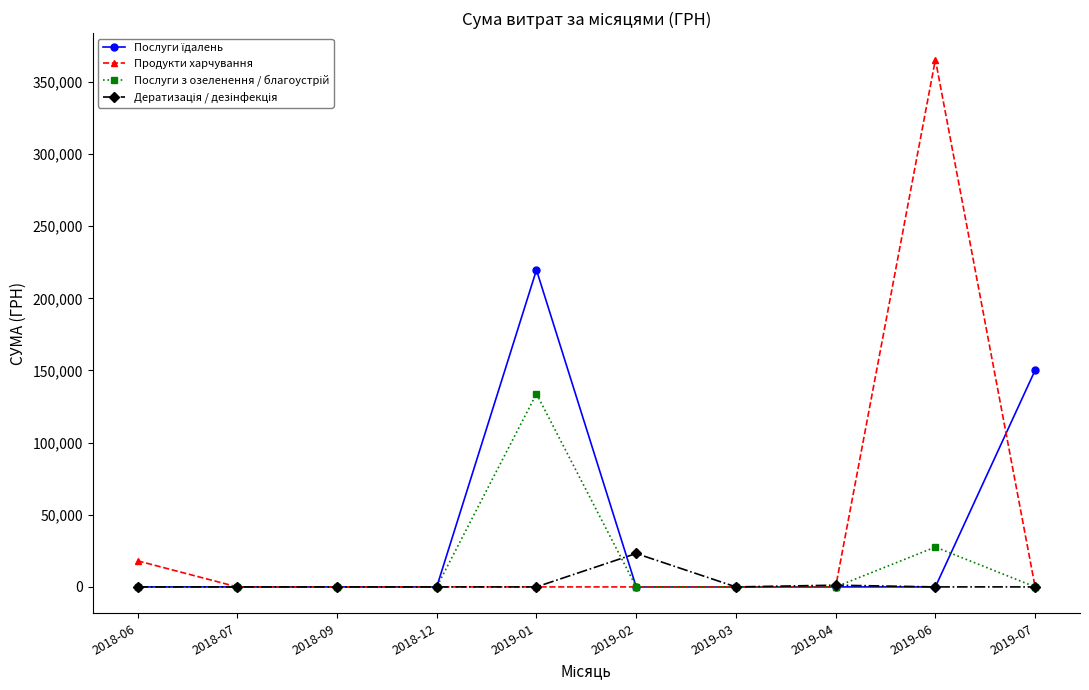

The value of Продукти харчування at 2018-06 is 18096.0. True or false?

True